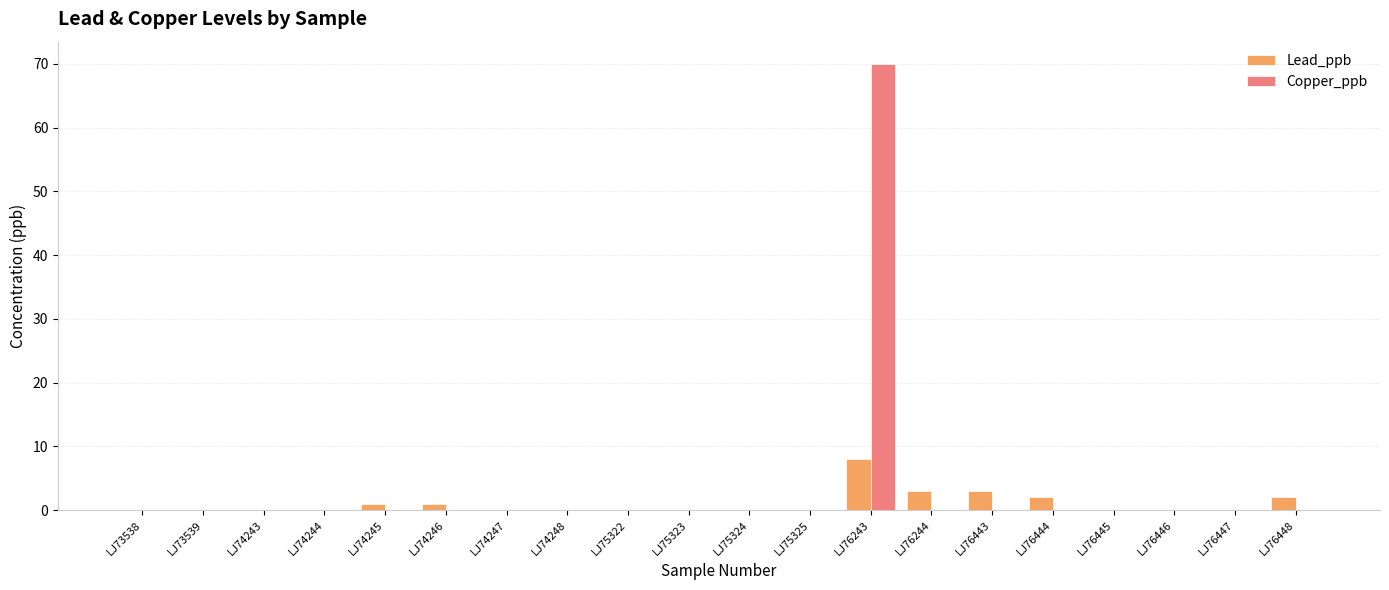

Is it true that Lead_ppb equals -5 at LJ75324?

False